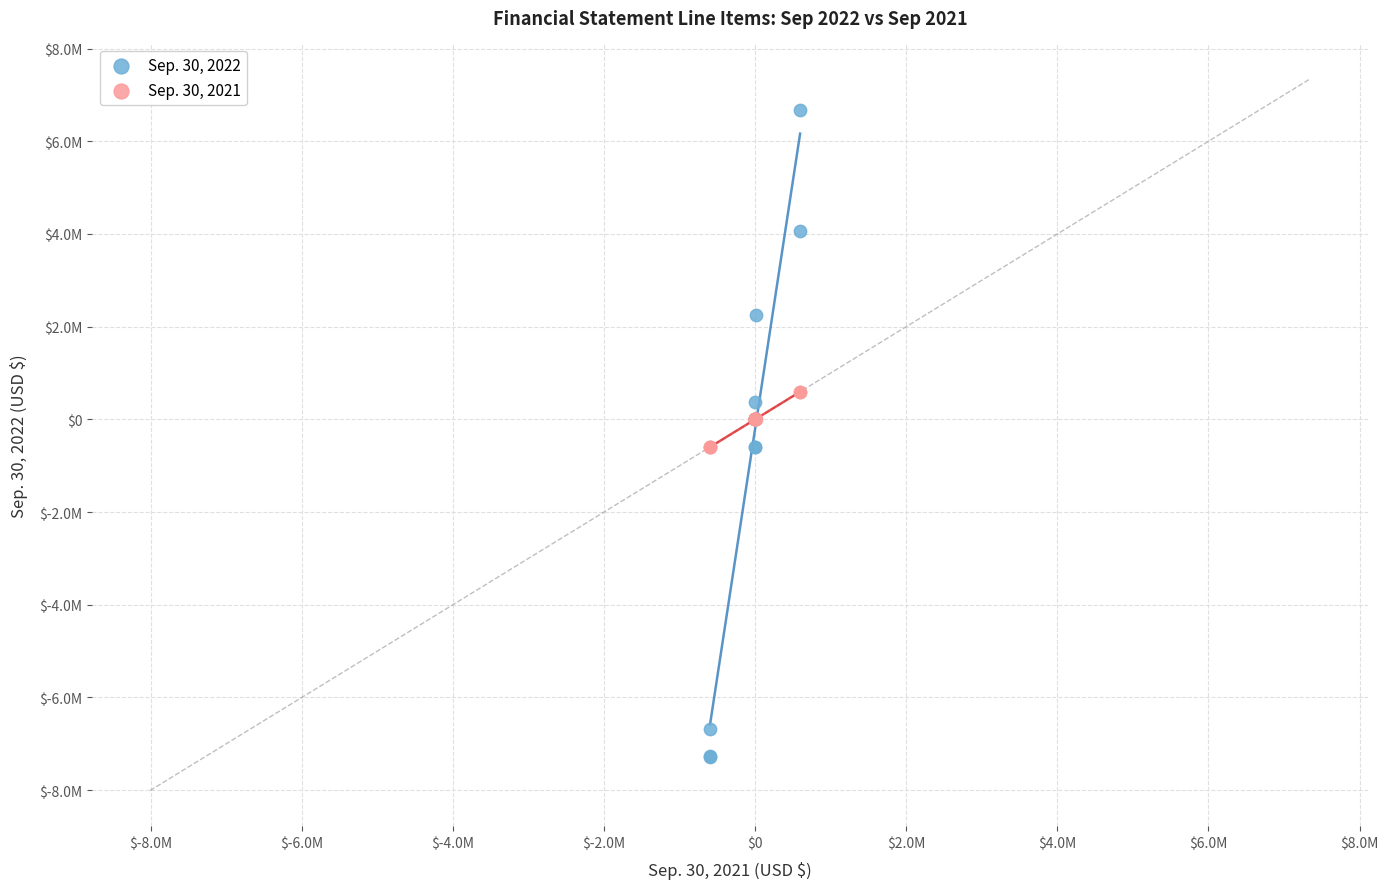

What are all the series names shown in the legend?

Sep. 30, 2022, Sep. 30, 2021